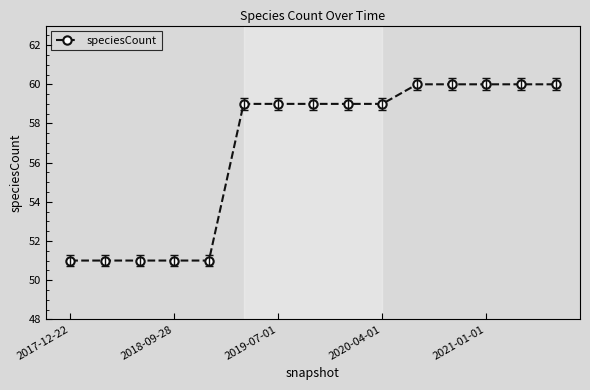

Count the values in the range 51 to 60.

15